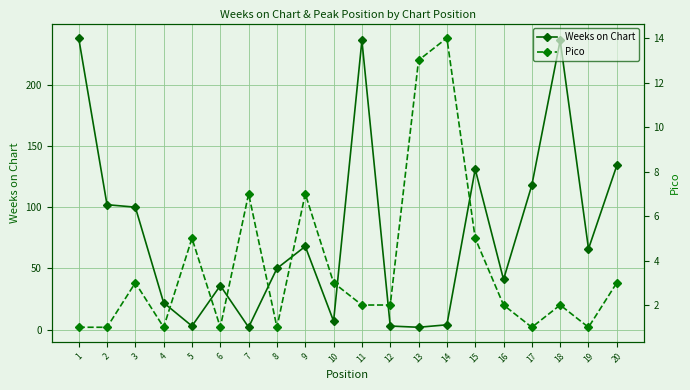

What are all the series names shown in the legend?

Weeks on Chart, Pico